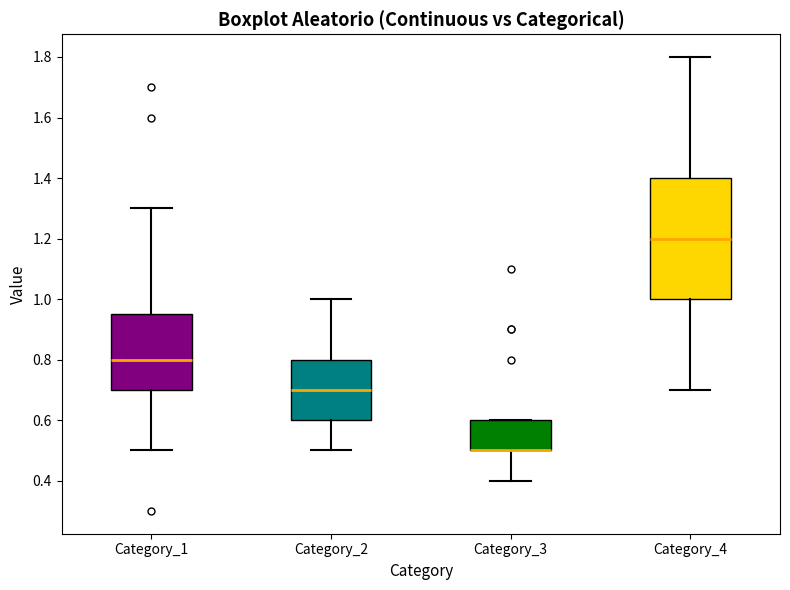

Reading left to right, read every box against the y-axis: the position of its median line, the range the box covers, and the ends of its whiskers. The values are not printed on the chart, so give them approximately, as read against the axis.

Category_1: median 0.80, box 0.70 to 0.96, whiskers 0.50 to 1.30
Category_2: median 0.70, box 0.60 to 0.80, whiskers 0.50 to 1.00
Category_3: median 0.50 (drawn on the box's lower edge), box 0.50 to 0.60, whiskers 0.40 to 0.60
Category_4: median 1.20, box 1.00 to 1.40, whiskers 0.70 to 1.80